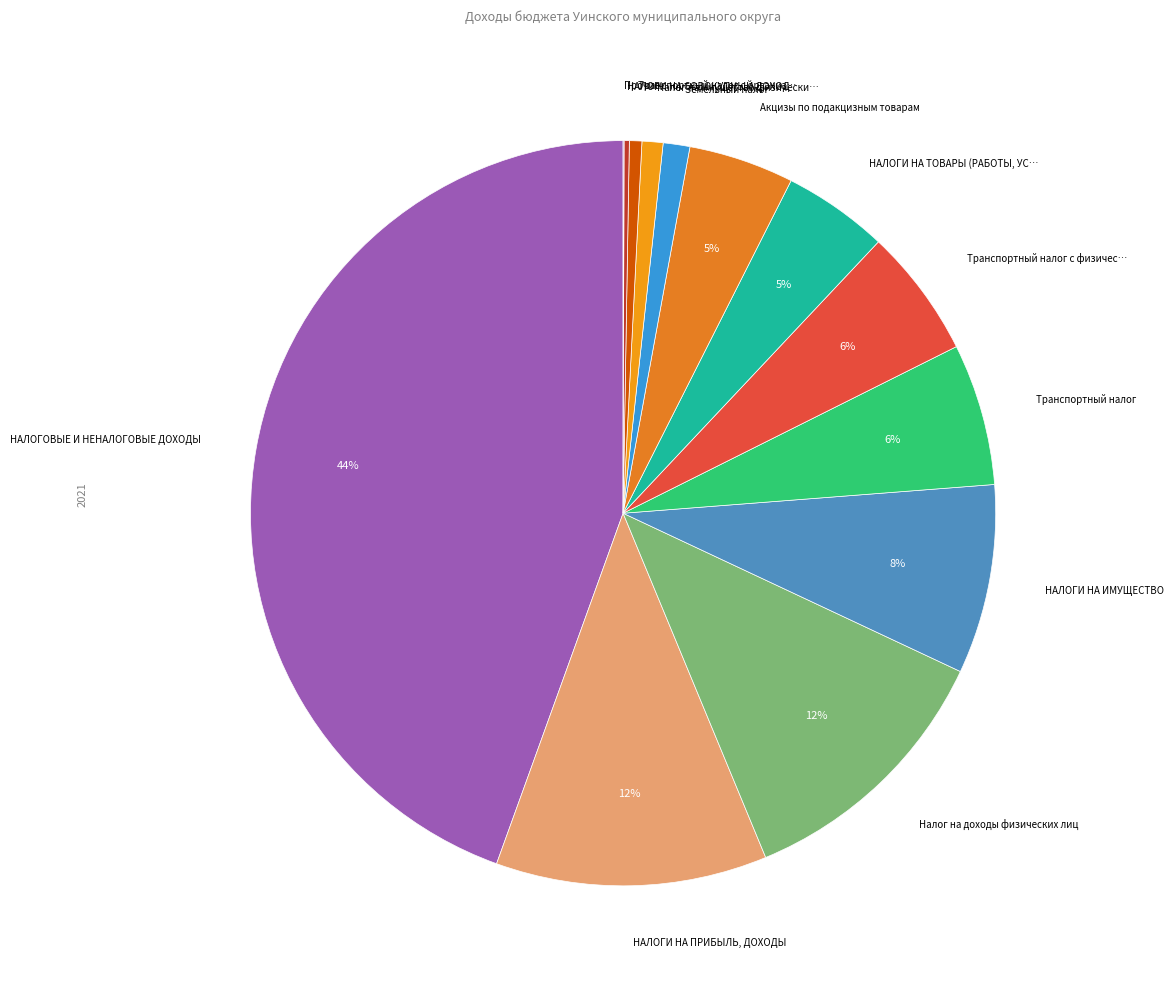

Is there any slice that represents more than half of the pie?

No